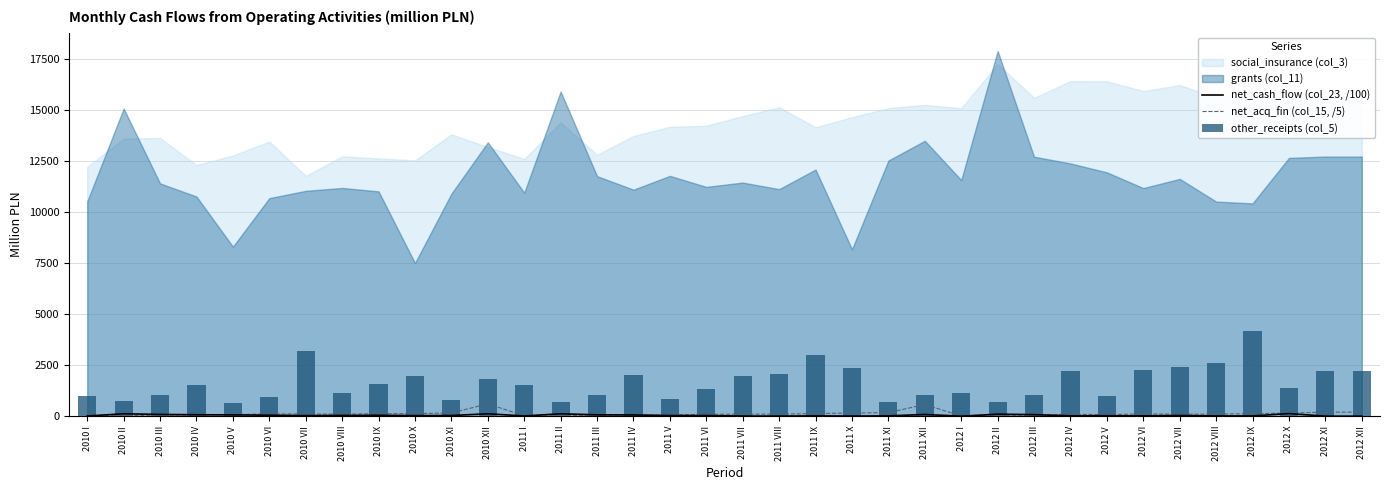

What is the average value of the net_cash_flow (col_23, /100) series?

44.6